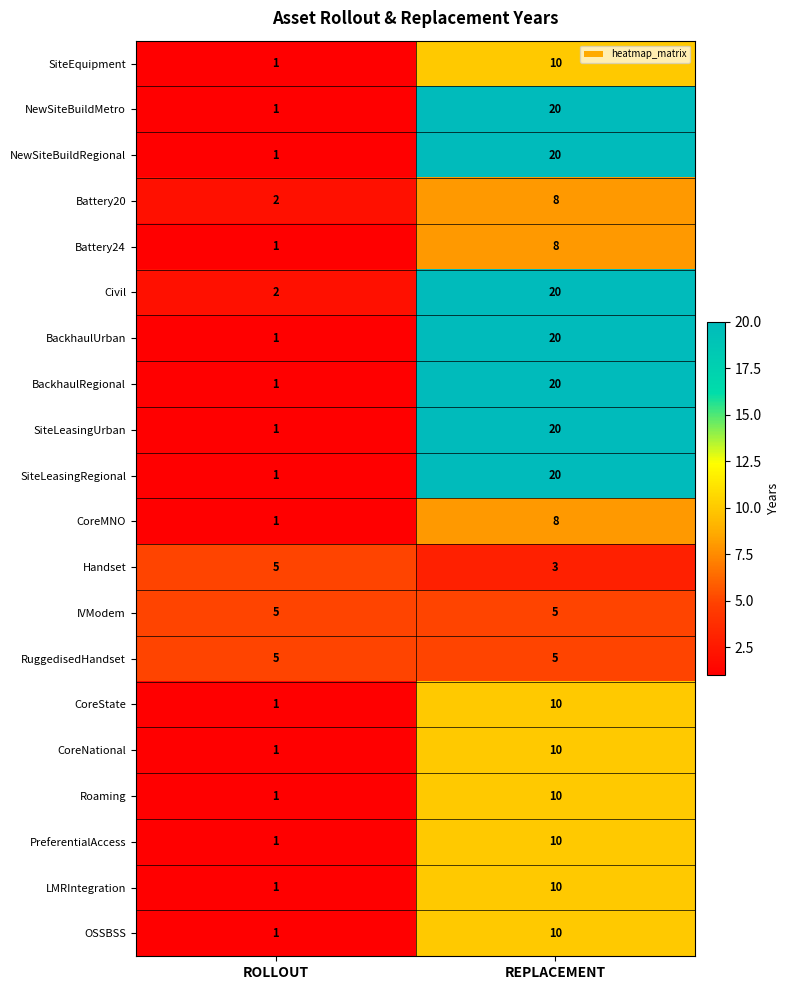

True or false: CoreState has a value of 2 at ROLLOUT.

False